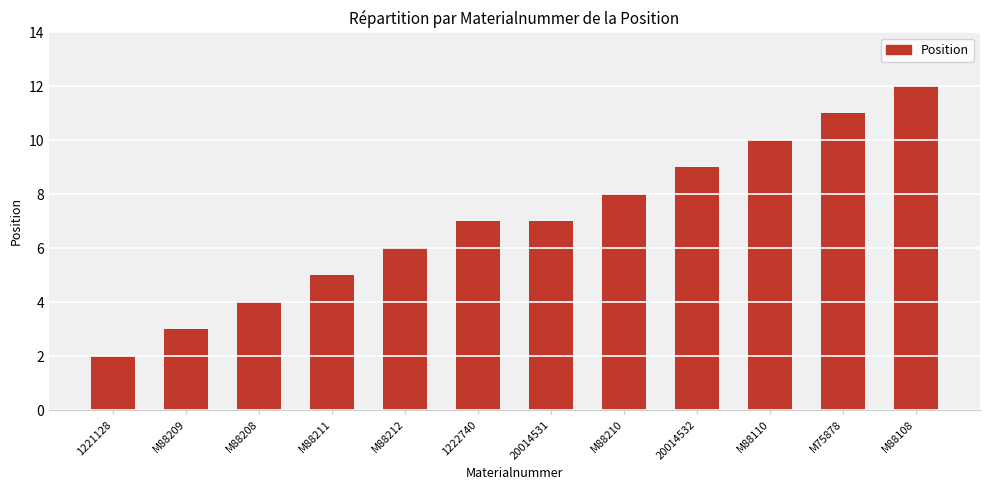

Reading left to right, what are all the values shown in this chart?

1221128=2	M88209=3	M88208=4	M88211=5	M88212=6	1222740=7	20014531=7	M88210=8	20014532=9	M88110=10	M75878=11	M88108=12